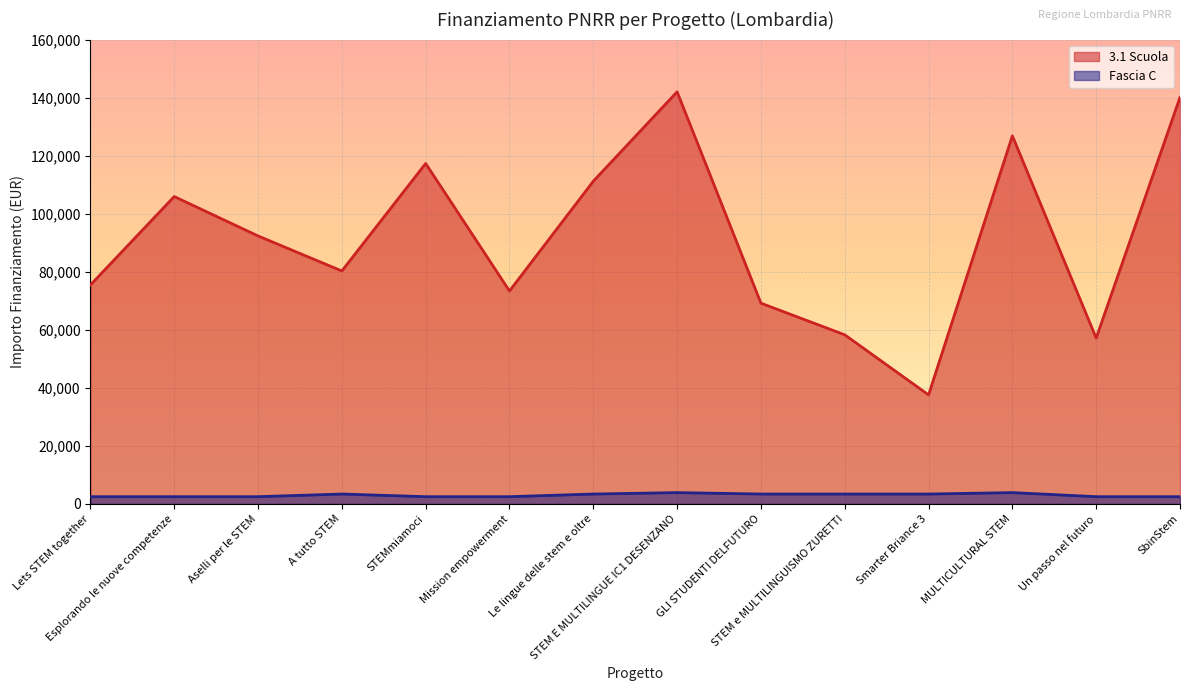

How many data points in 3.1 Scuola are above 92341?

7